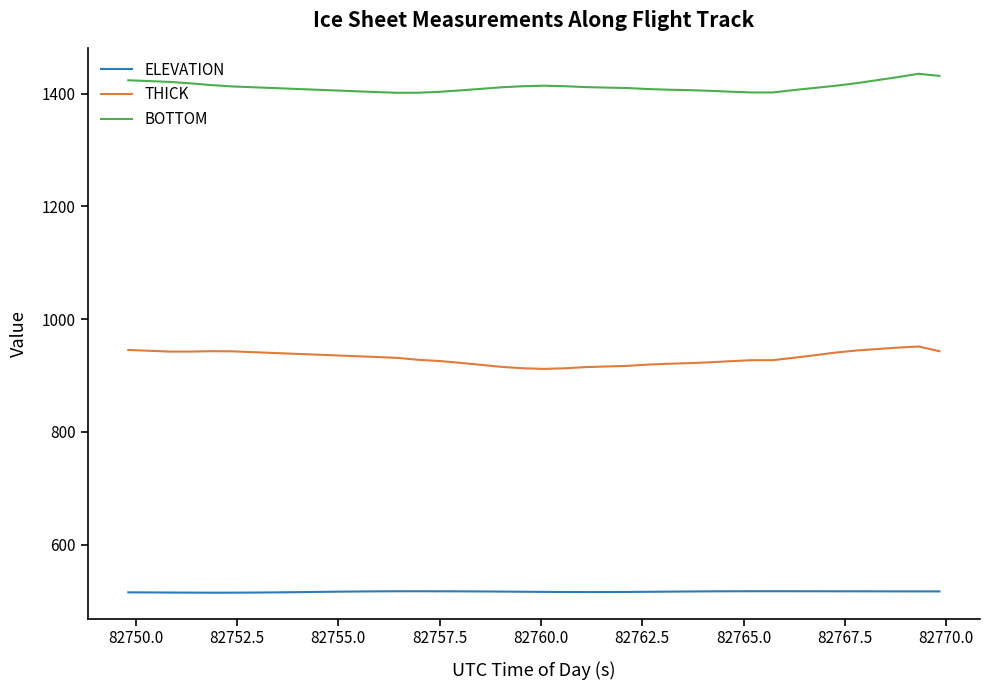

True or false: THICK and ELEVATION intersect in this chart.

False